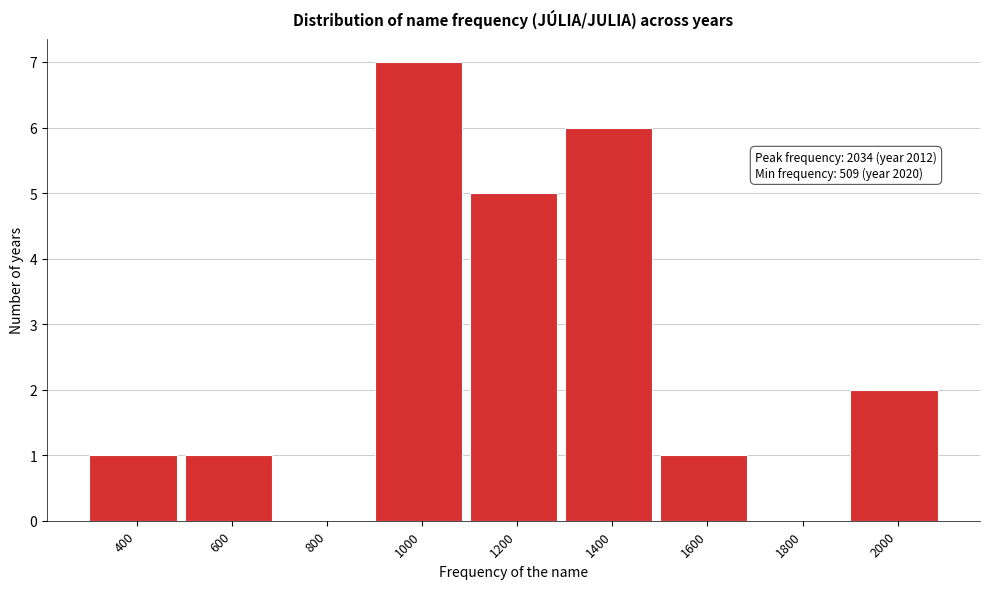

Reading right to left, what are all the values shown in this chart?

2000=2	1800=0	1600=1	1400=6	1200=5	1000=7	800=0	600=1	400=1